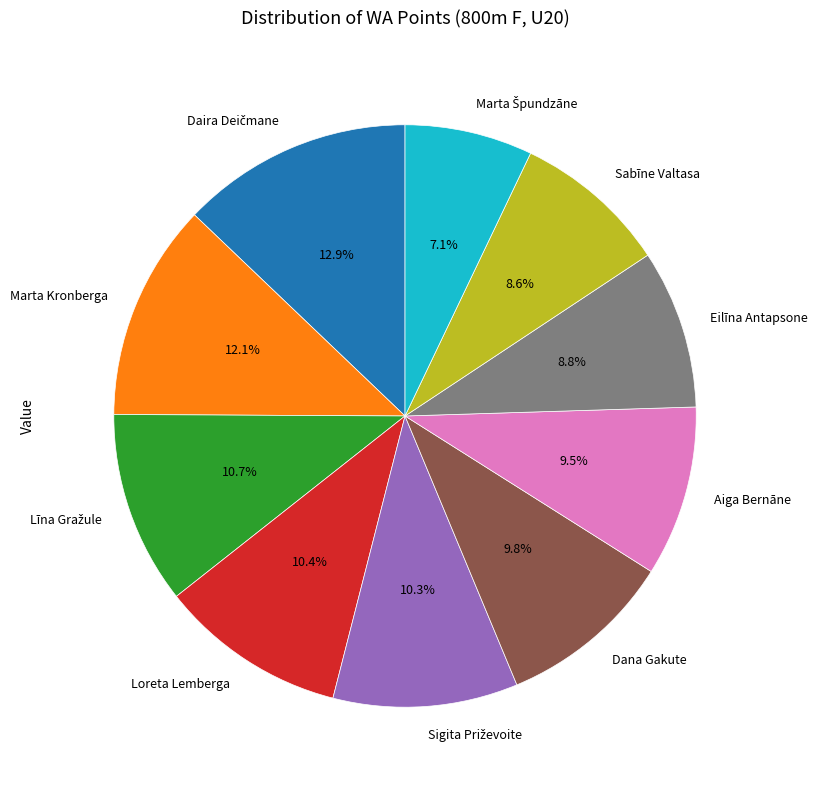

What is the ratio of the value at Dana Gakute to the value at Loreta Lemberga?

0.9